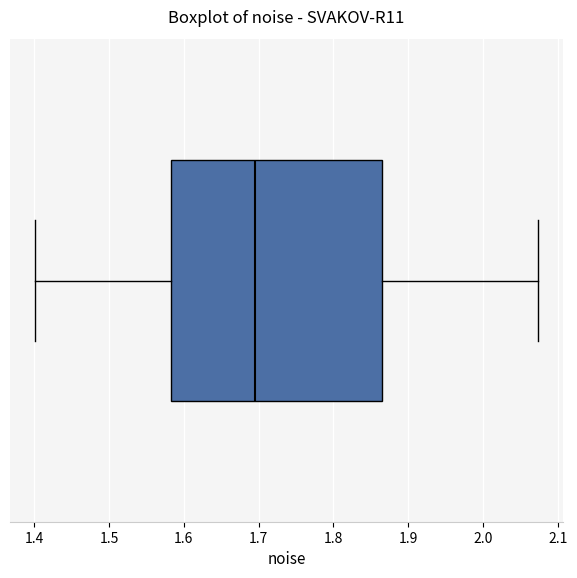

Transcribe this box plot: give where the median line is, the range the box spans, and where the two whiskers end, as read against the x-axis. The values are not printed on the chart, so give them approximately, as read against the axis.

median 1.69, box 1.58 to 1.86, whiskers 1.40 to 2.07